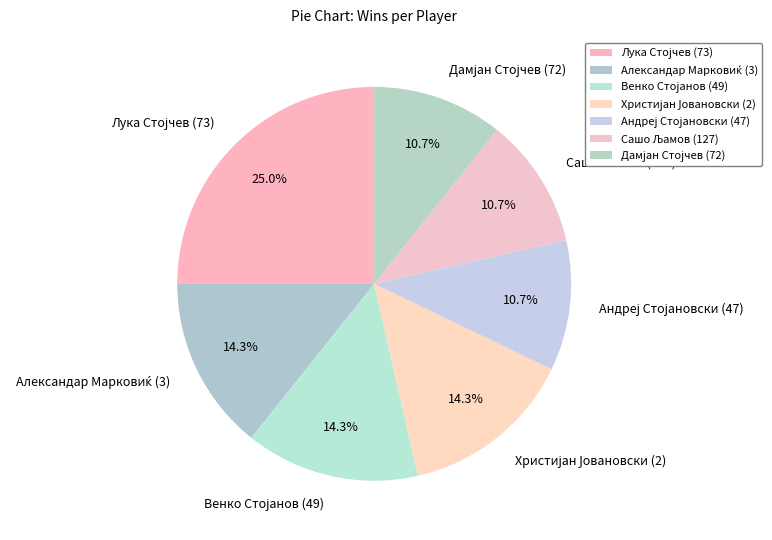

To the nearest percent, what is the average slice percentage?

14%